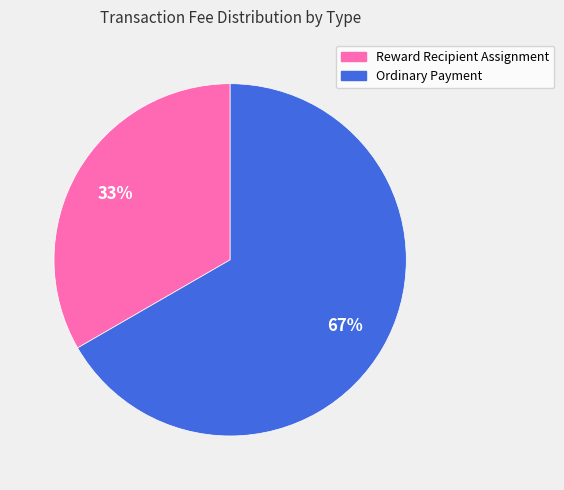

How many segments does this pie chart have?

2